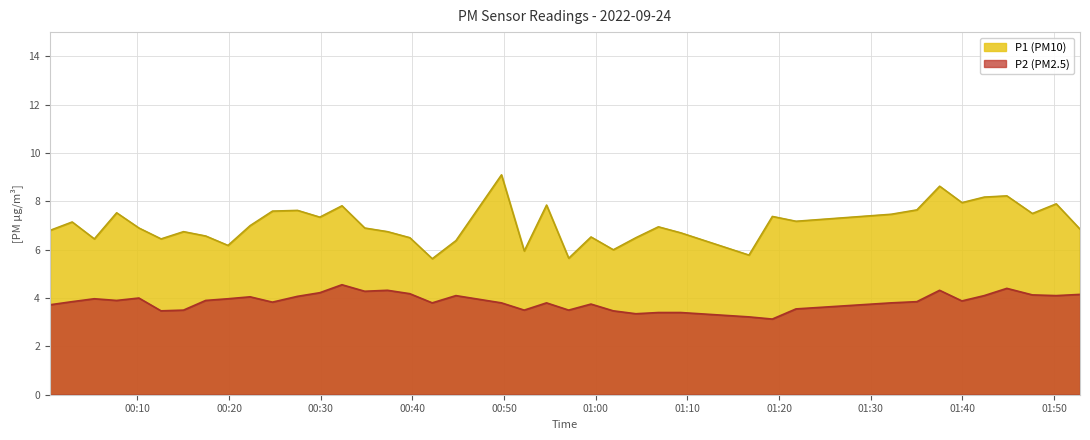

Which series has the largest total across all categories?

P1 (PM10)